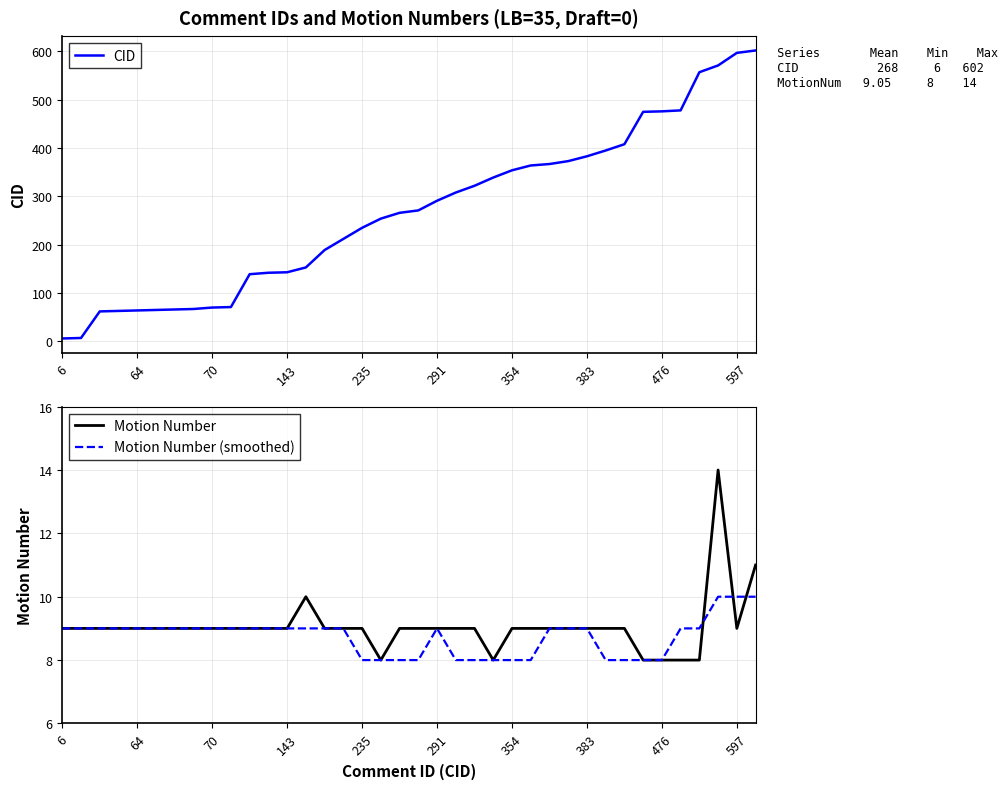

The value of Motion Number at 383 is 9. True or false?

True